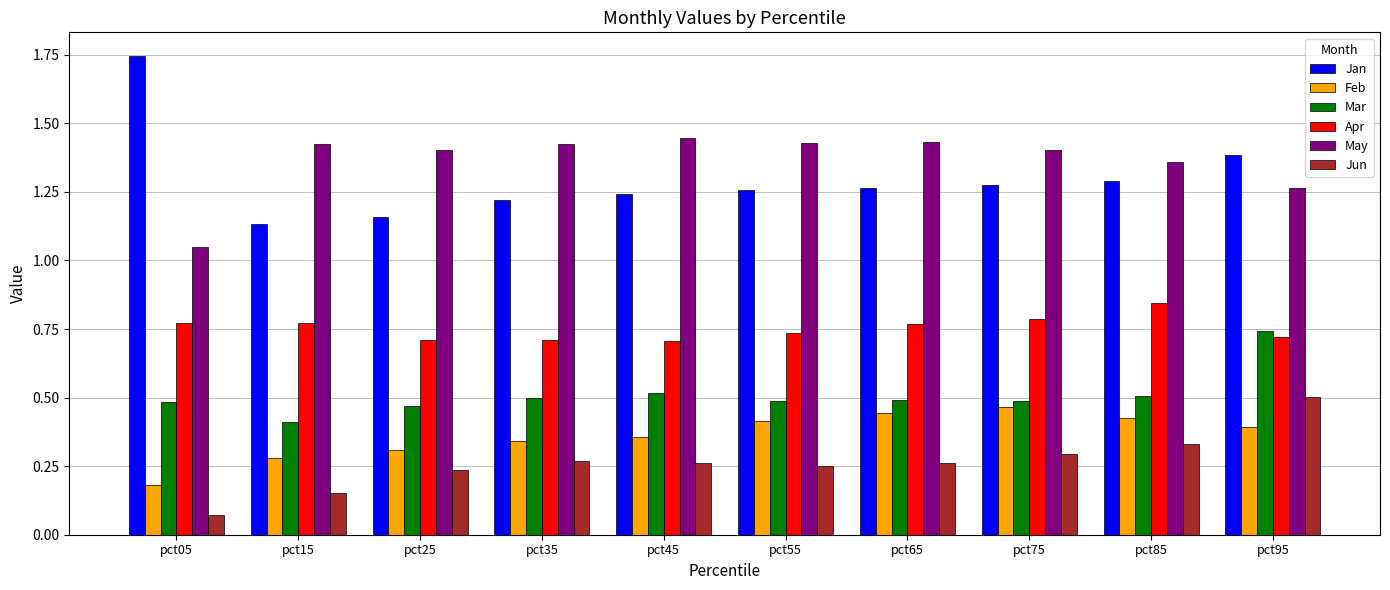

What is the difference between the maximum and second lowest values in the Jan series?

0.6